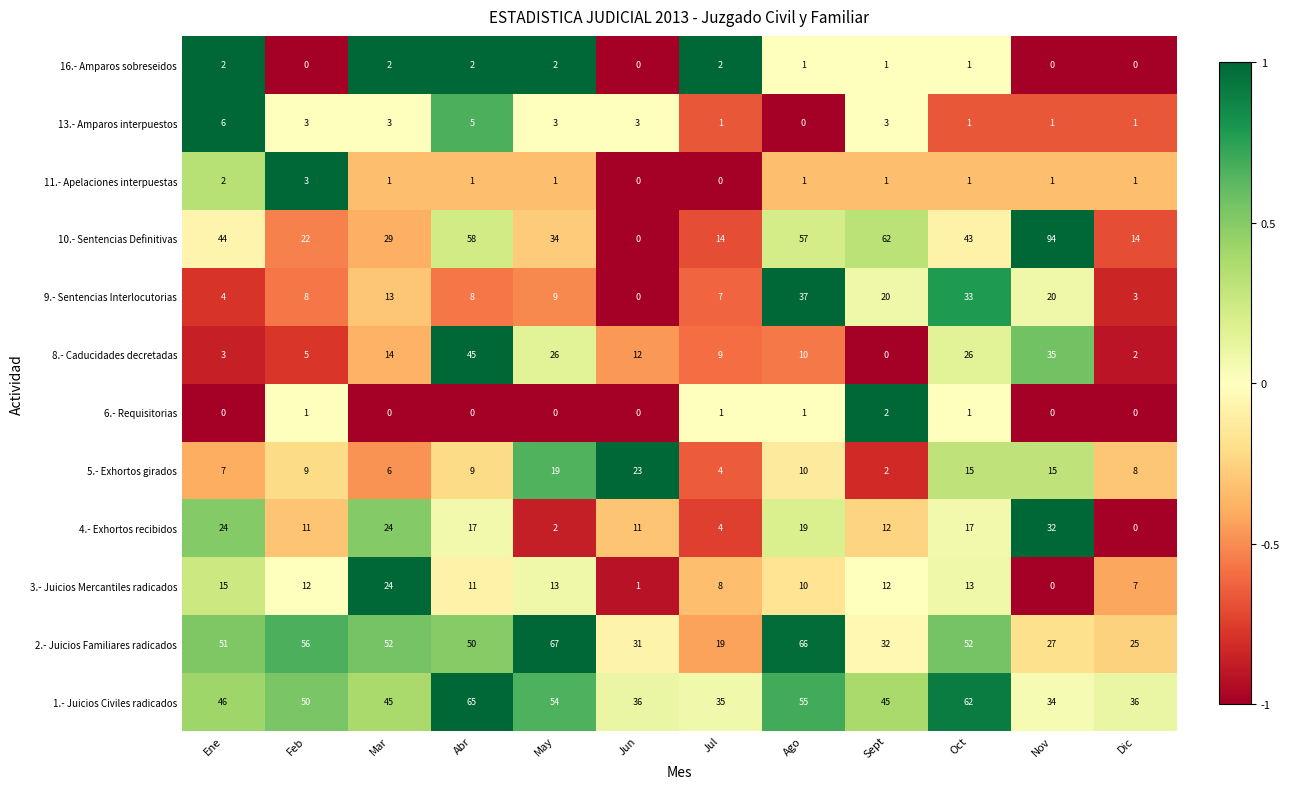

At how many categories does at least one series exceed 41?

9